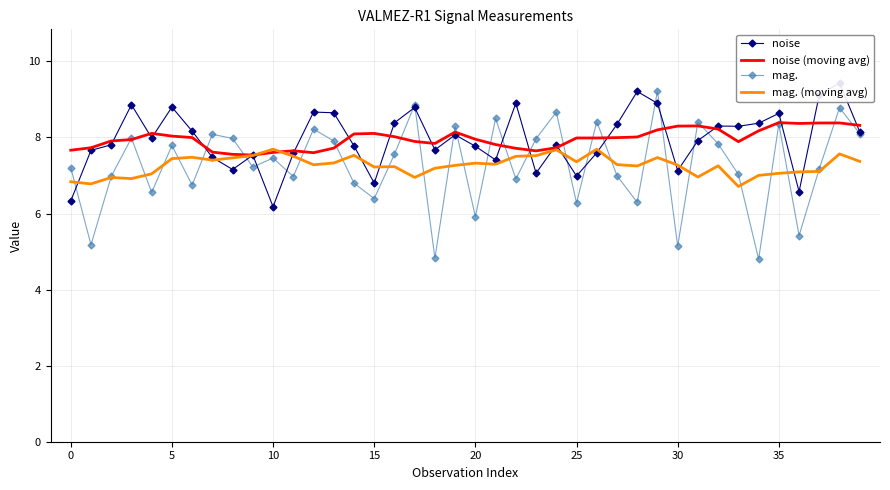

Where is mag. (moving avg) nearest to the value 7?

34